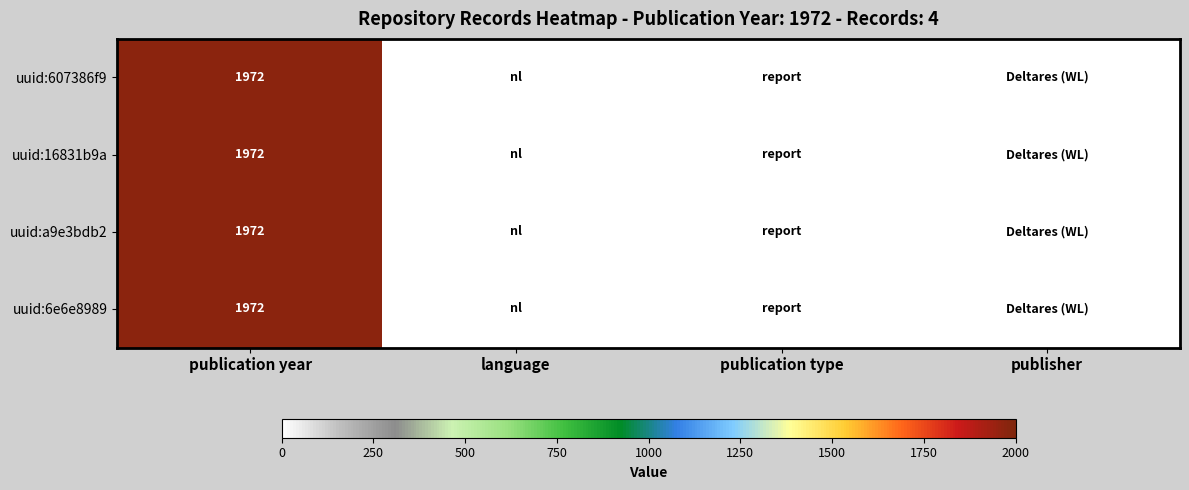

True or false: uuid:16831b9a has a value of 1972 at publication year.

True